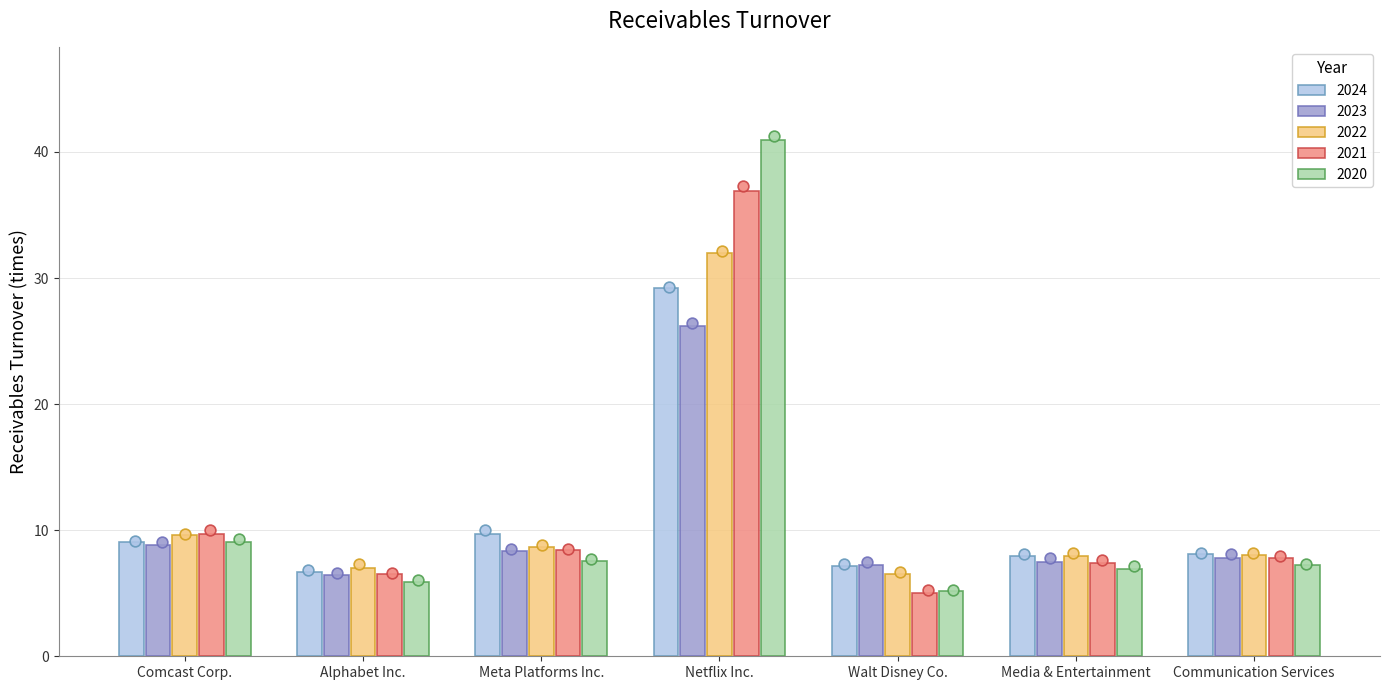

Which series has the largest total across all categories?

2020